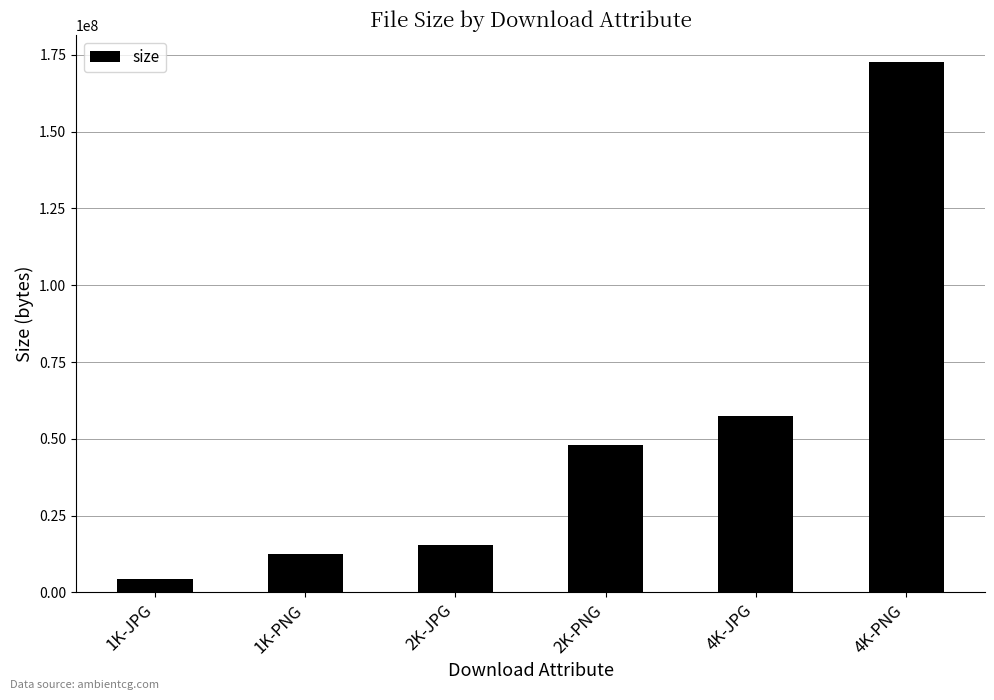

Where is the data nearest to the value 88548228?

4K-JPG